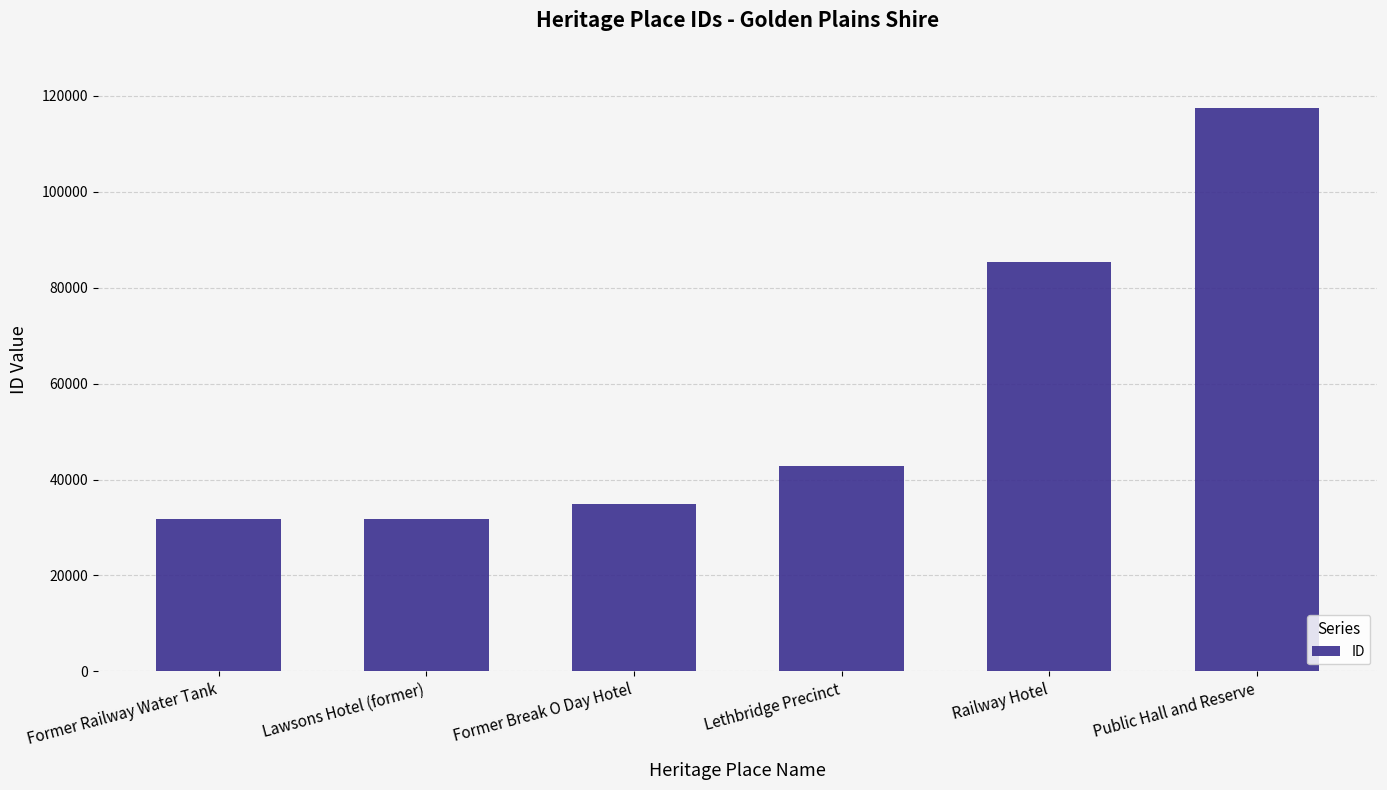

How many values are below 42800?

3